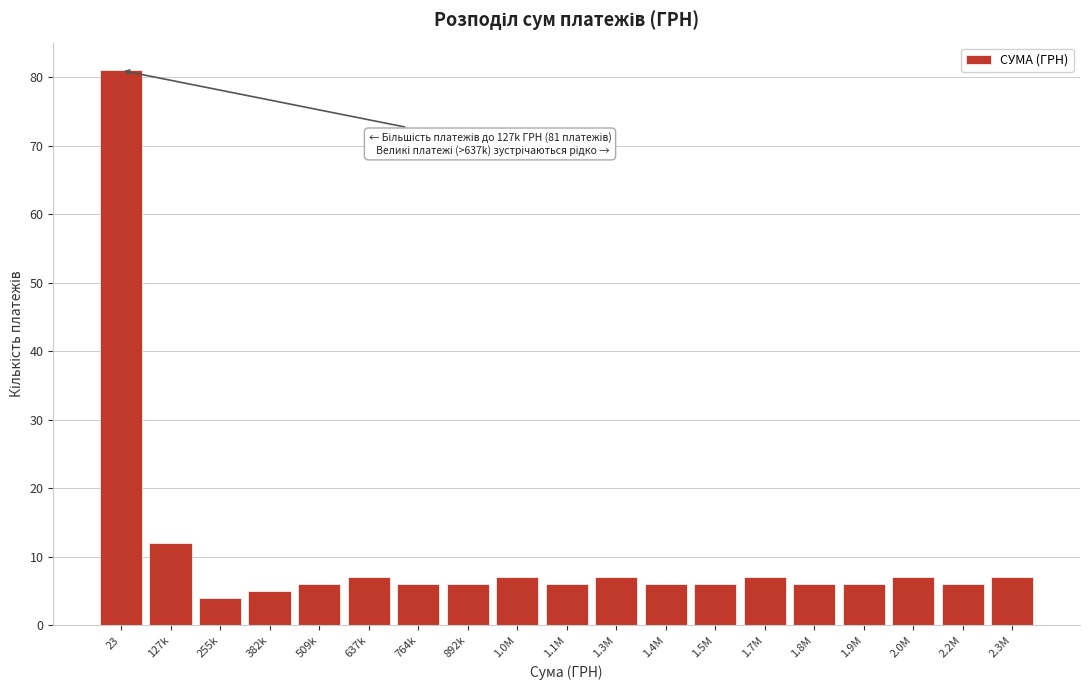

Reading left to right, transcribe all the data shown in this chart.

23=81	127k=12	255k=4	382k=5	509k=6	637k=7	764k=6	892k=6	1.0M=7	1.1M=6	1.3M=7	1.4M=6	1.5M=6	1.7M=7	1.8M=6	1.9M=6	2.0M=7	2.2M=6	2.3M=7